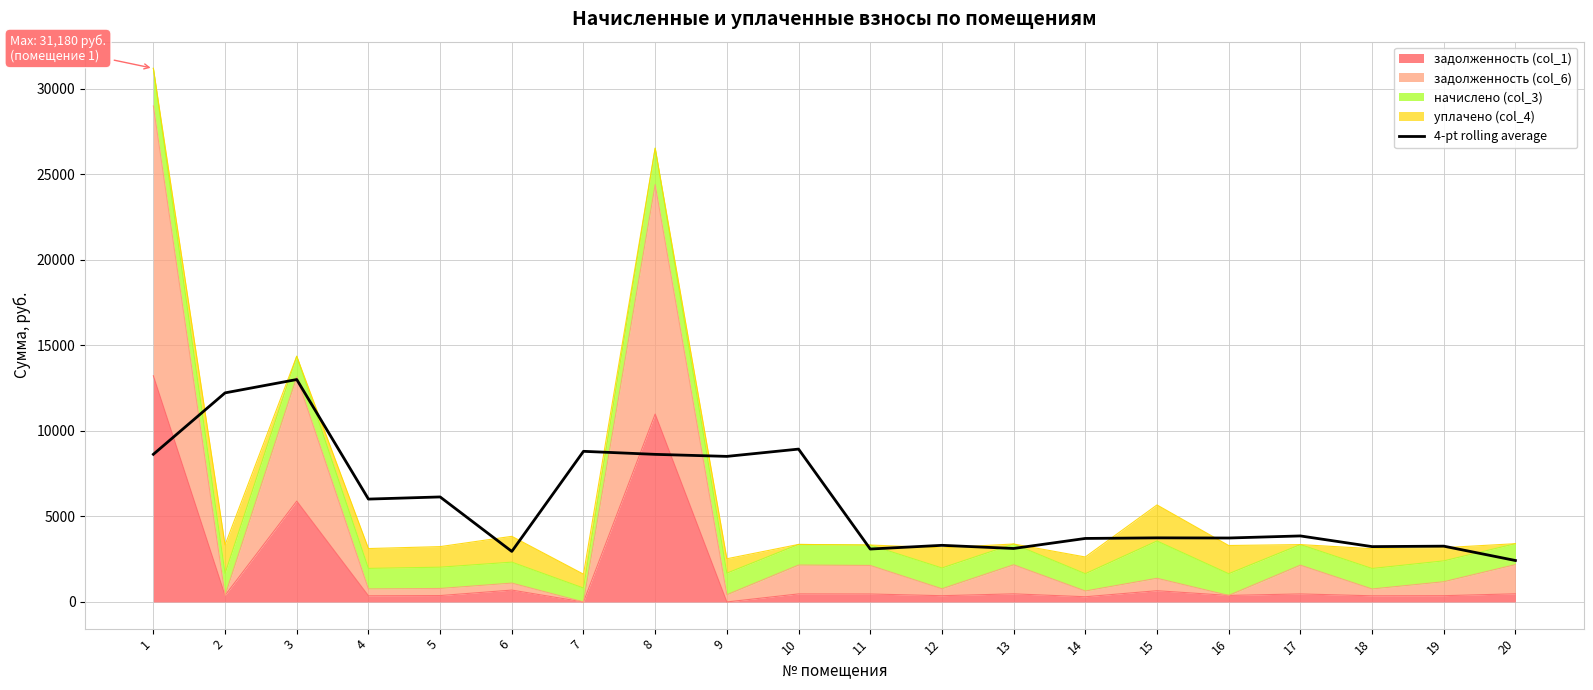

What is the difference between the maximum and minimum values?

10575.1